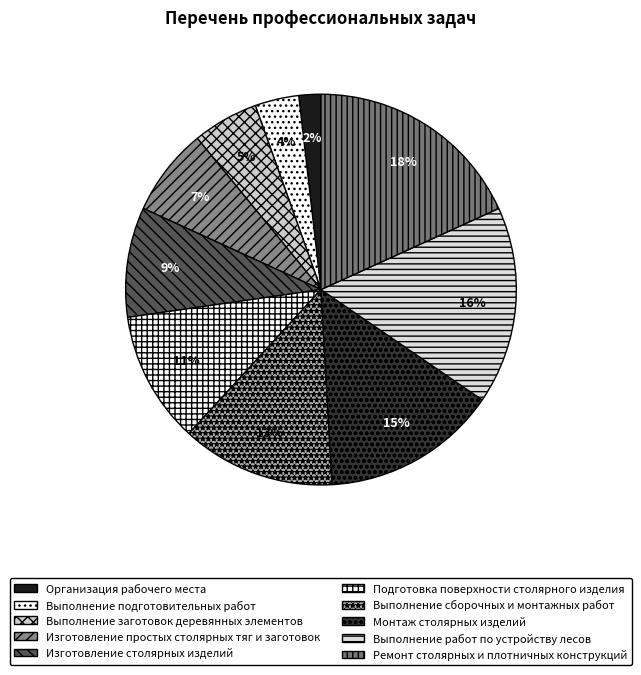

Rank the categories by value from highest to lowest.

Ремонт столярных и плотничных конструкций, Выполнение работ по устройству лесов, Монтаж столярных изделий, Выполнение сборочных и монтажных работ, Подготовка поверхности столярного изделия, Изготовление столярных изделий, Изготовление простых столярных тяг и заготовок, Выполнение заготовок деревянных элементов, Выполнение подготовительных работ, Организация рабочего места